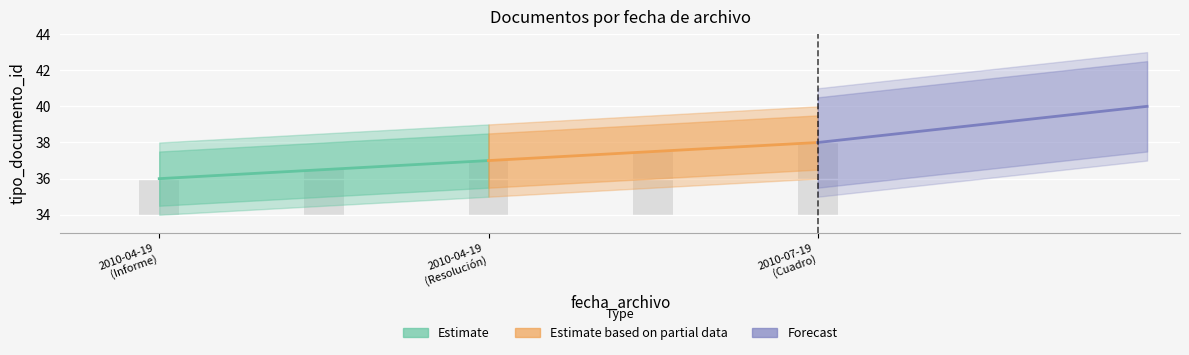

What is the highest value of the Forecast series?

40